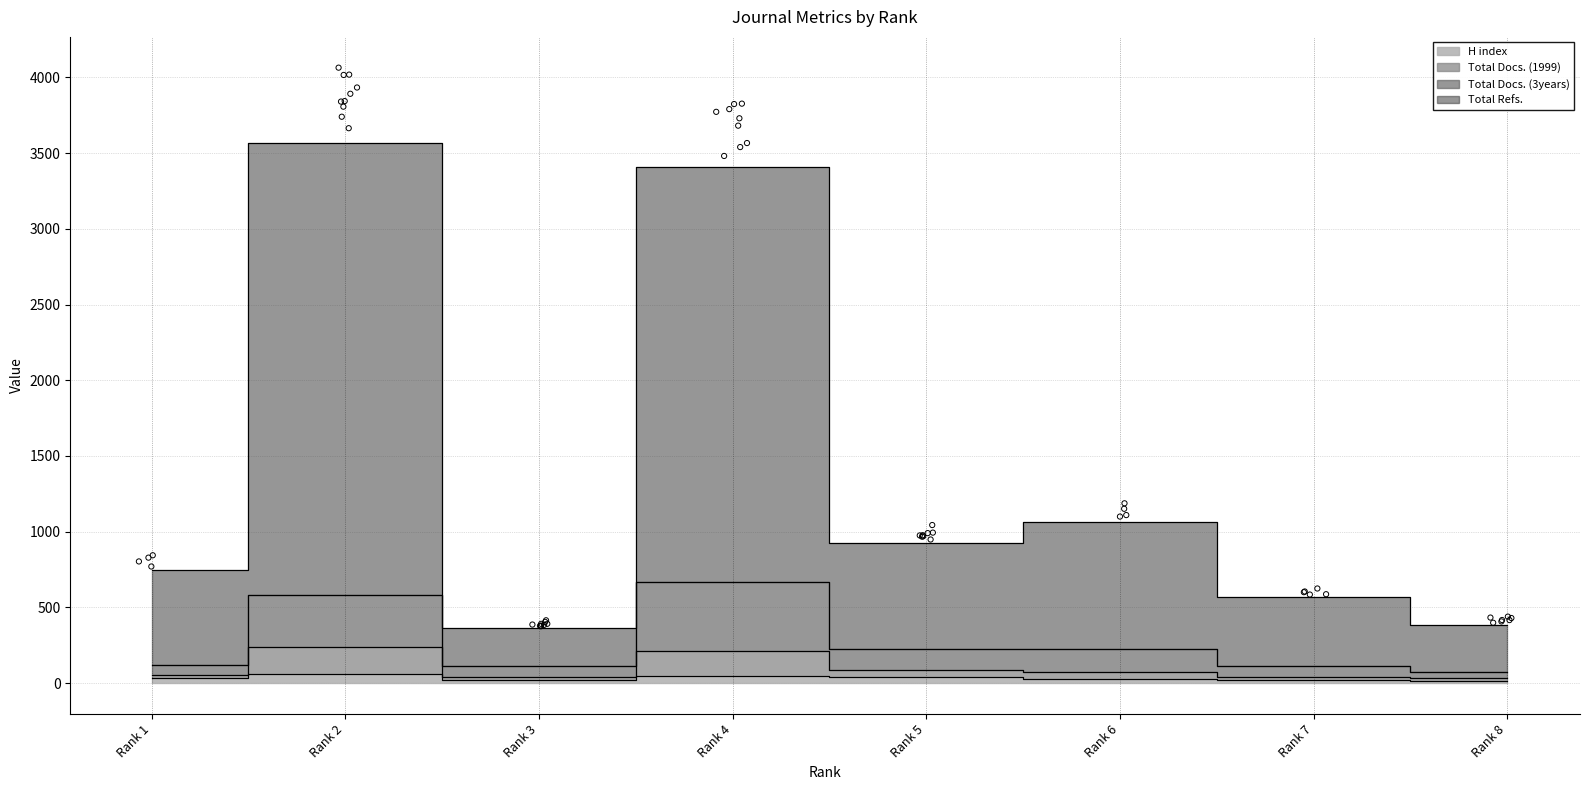

At which category is the sum across all series the highest?

Rank 2